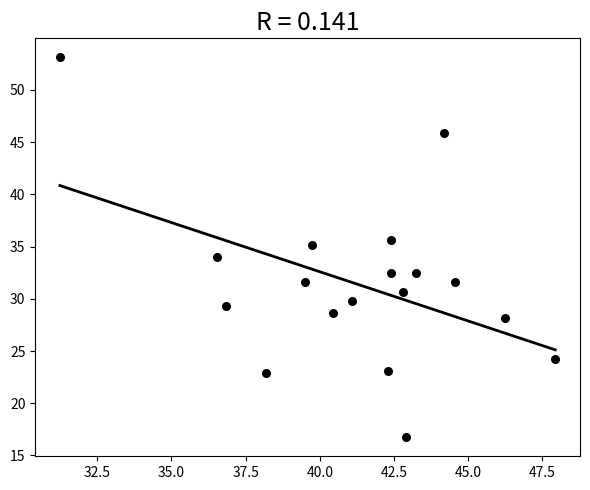

What is the range of X values (max minus min)?

16.7